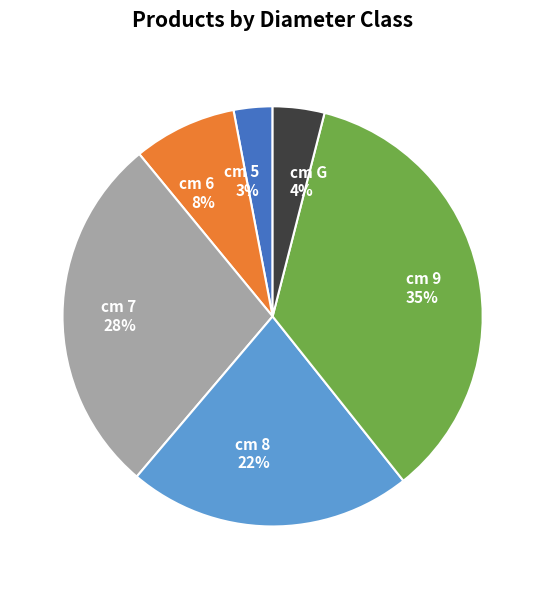

Is there any slice that represents more than half of the pie?

No